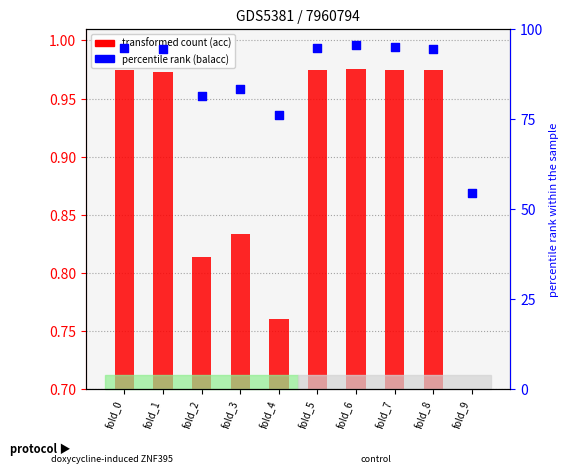

Between fold_3 and fold_0, which is larger?

fold_0